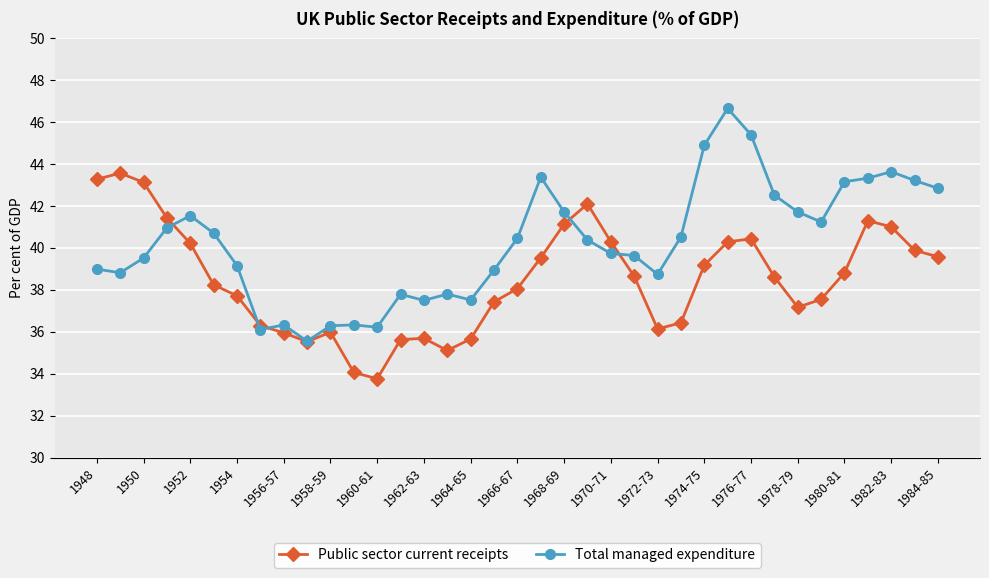

What is the minimum value shown in the chart?

33.8